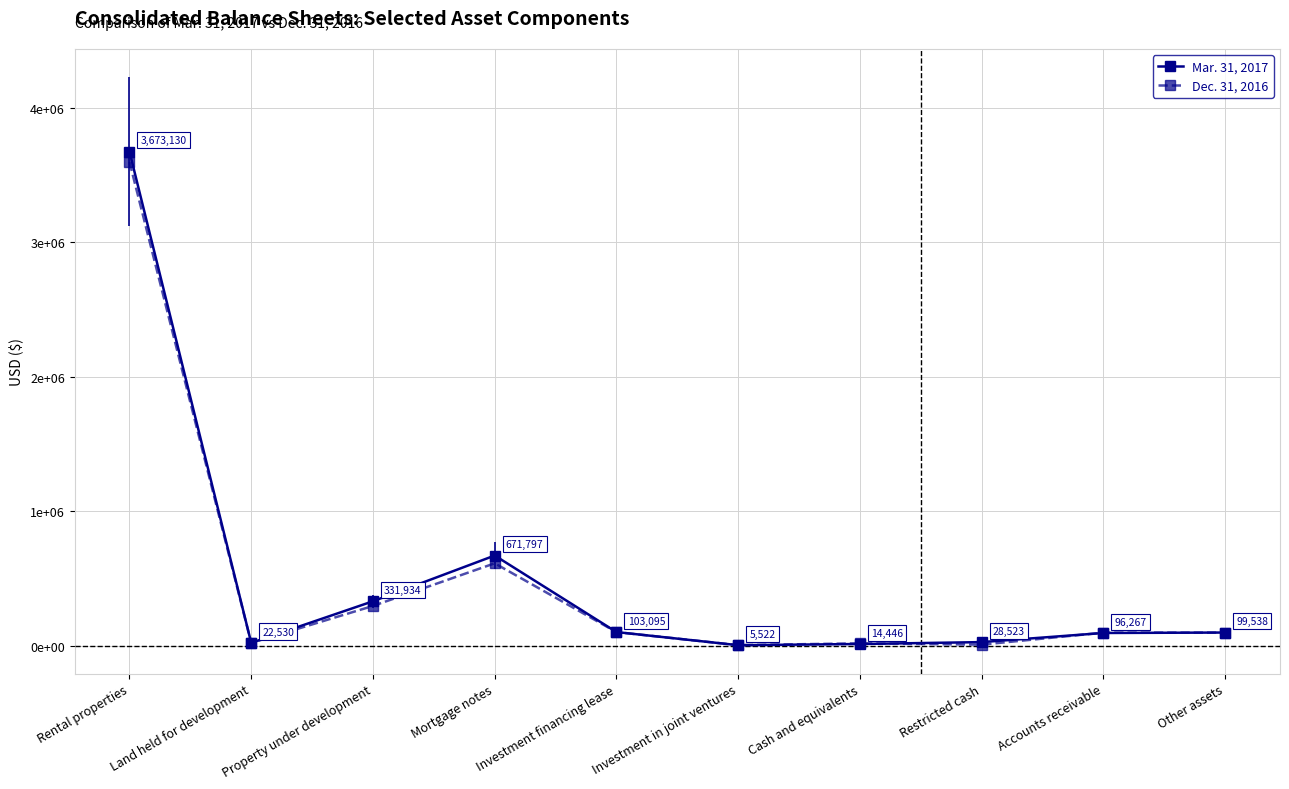

How many interior local peaks does the Mar. 31, 2017 series have?

1